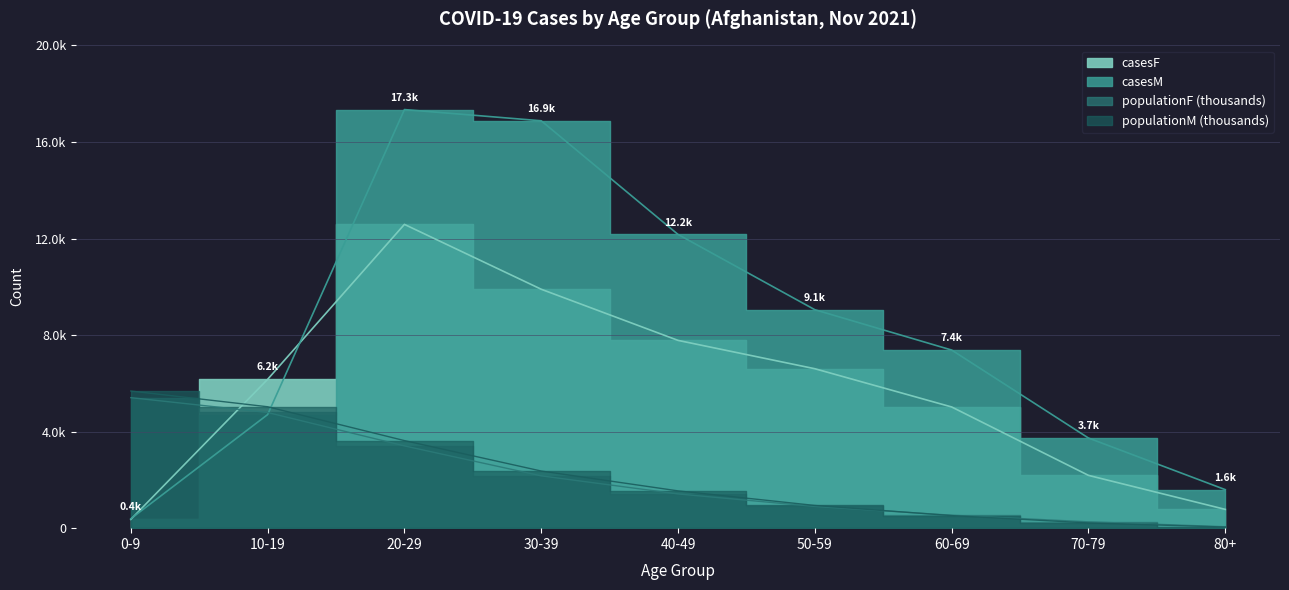

Reading left to right, extract all data points from this chart.

casesF: 0-9=362	10-19=6166	20-29=12585	30-39=9898	40-49=7779	50-59=6605	60-69=5021	70-79=2187	80+=778
casesM: 0-9=390	10-19=4705	20-29=17341	30-39=16877	40-49=12168	50-59=9050	60-69=7379	70-79=3734	80+=1596
populationF: 0-9=5407	10-19=4792	20-29=3408	30-39=2167	40-49=1418	50-59=900	60-69=537	70-79=263	80+=60
populationM: 0-9=5682	10-19=5030	20-29=3628	30-39=2367	40-49=1545	50-59=941	60-69=521	70-79=217	80+=46